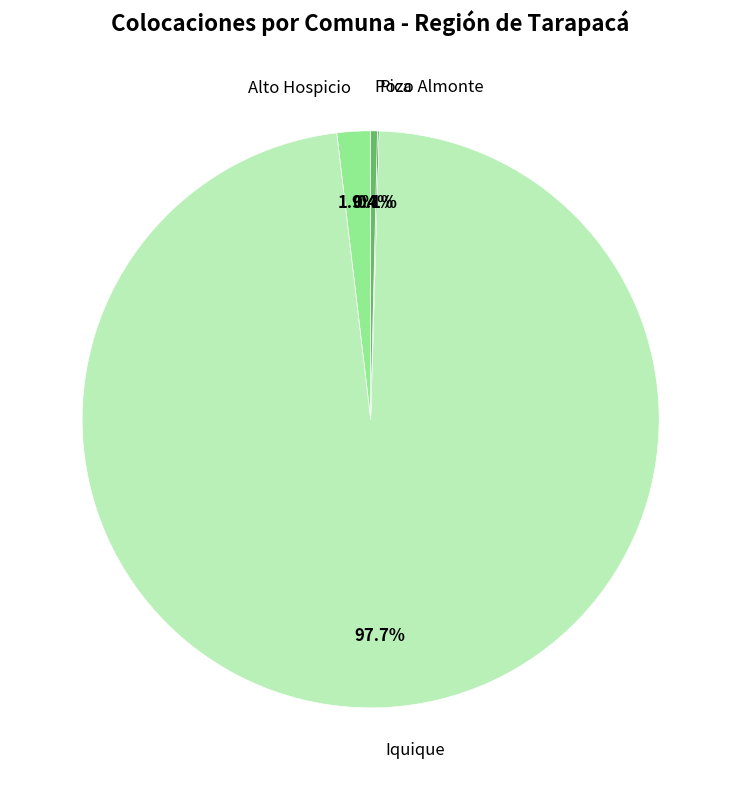

Which slice is the largest?

Iquique